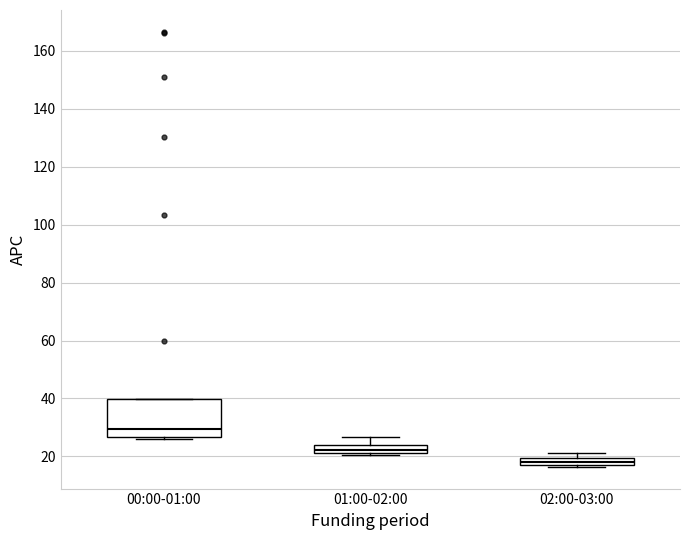

Which box is the tallest, from its lower edge to its upper edge?

00:00-01:00